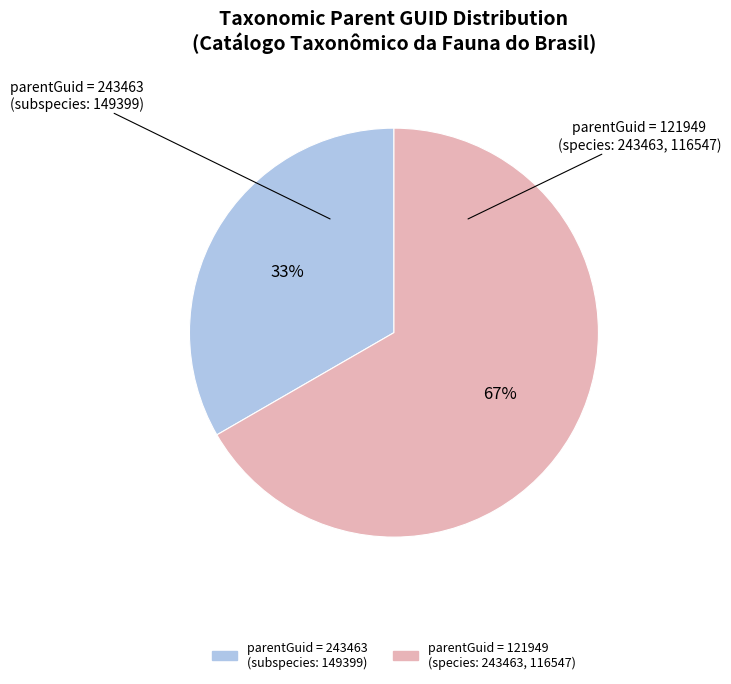

To the nearest percent, what is the combined percentage of parentGuid = 243463 (subspecies: 149399) and parentGuid = 121949 (species: 243463, 116547)?

100%